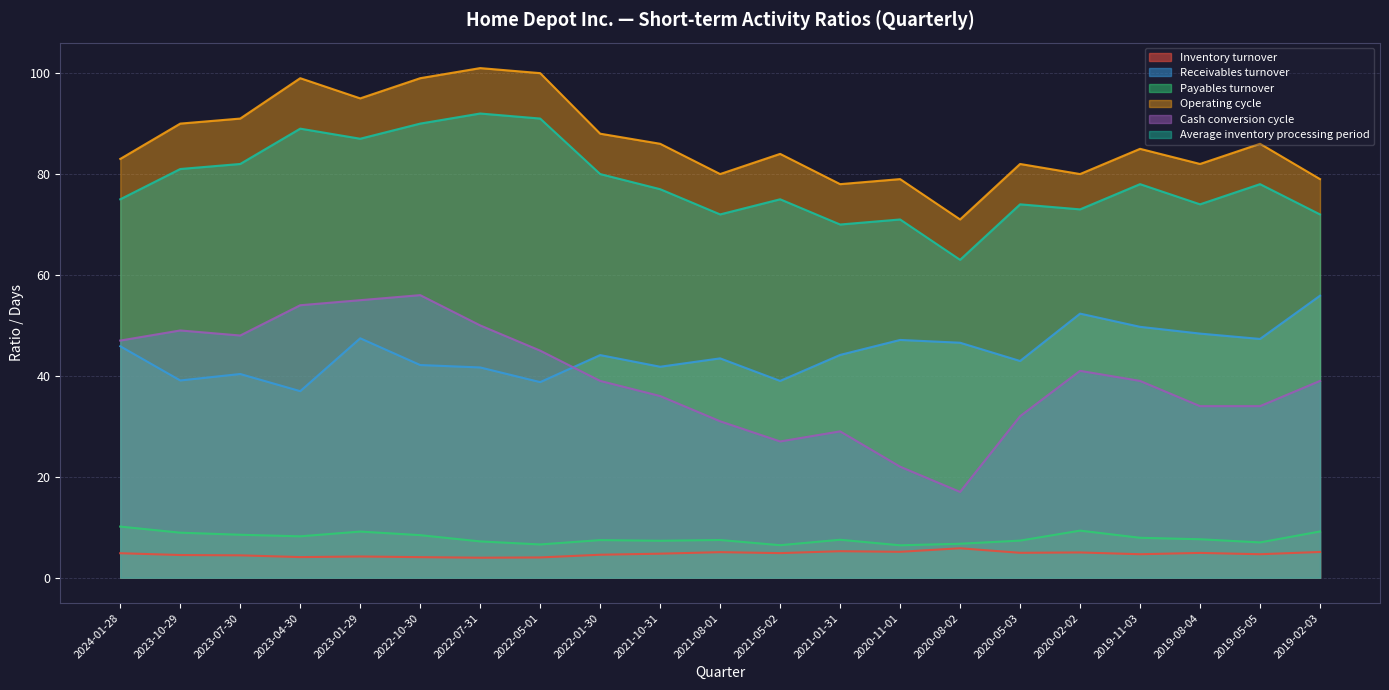

What is the difference between the maximum and minimum values in the Average inventory processing period series?

29.0